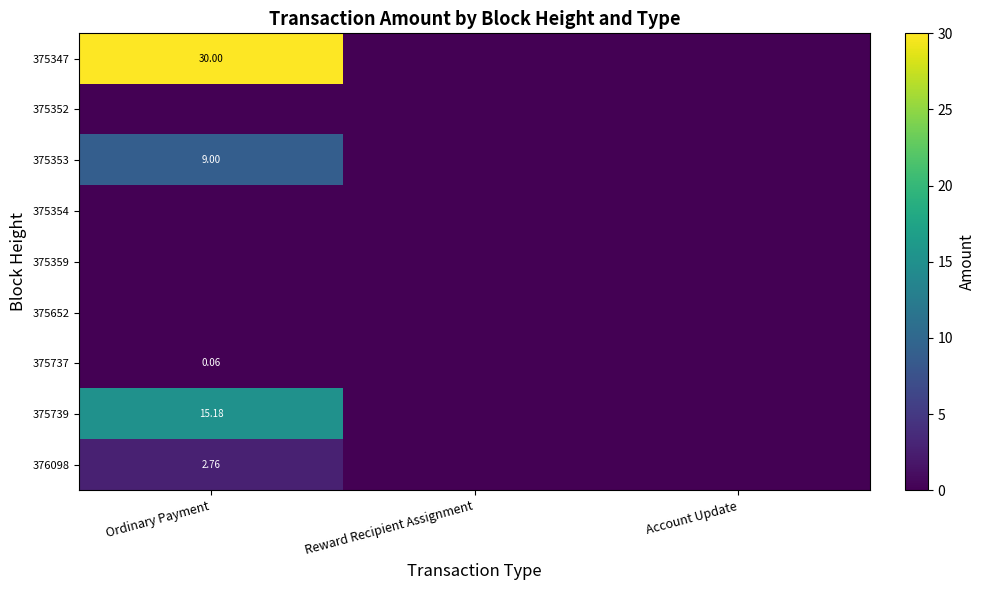

Is the value of 376098 at Ordinary Payment greater than the value of 375739 at Ordinary Payment?

No